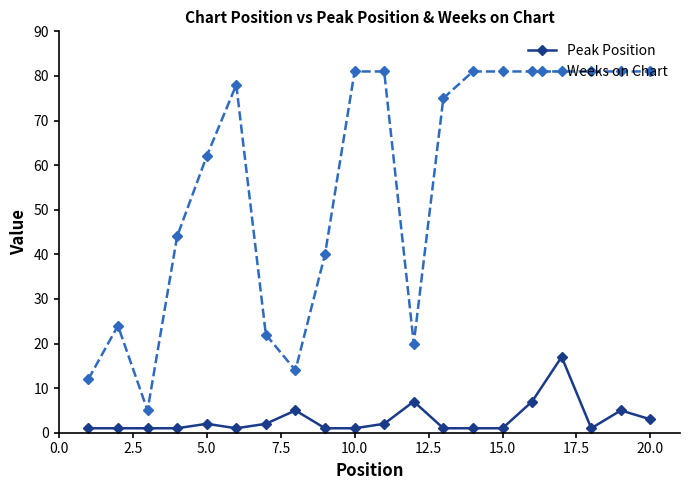

Which series has the largest range (max minus min)?

Weeks on Chart